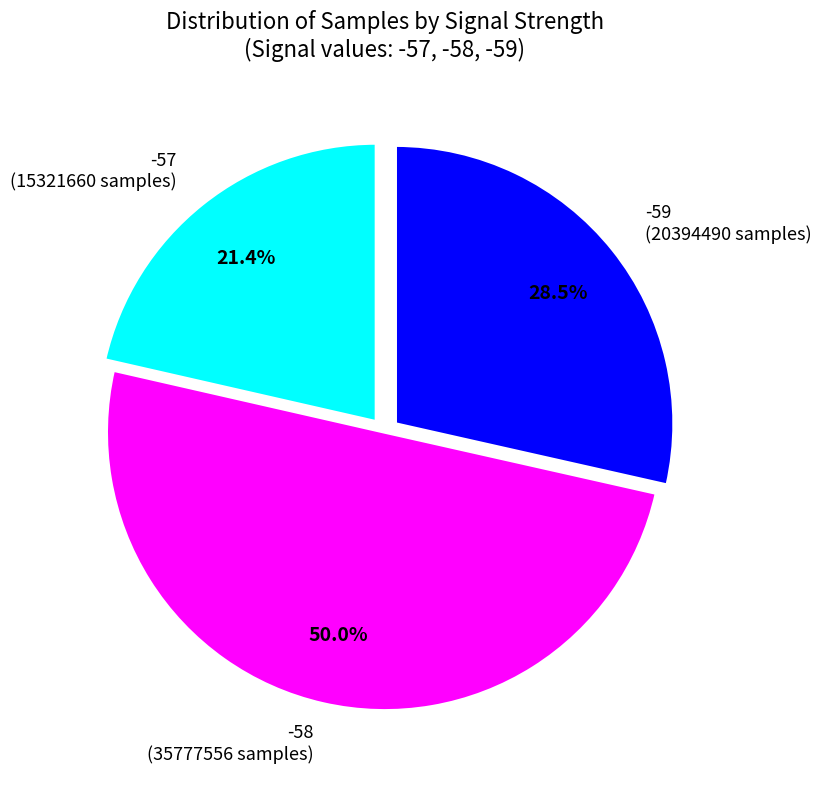

How many slices are in this pie chart?

3